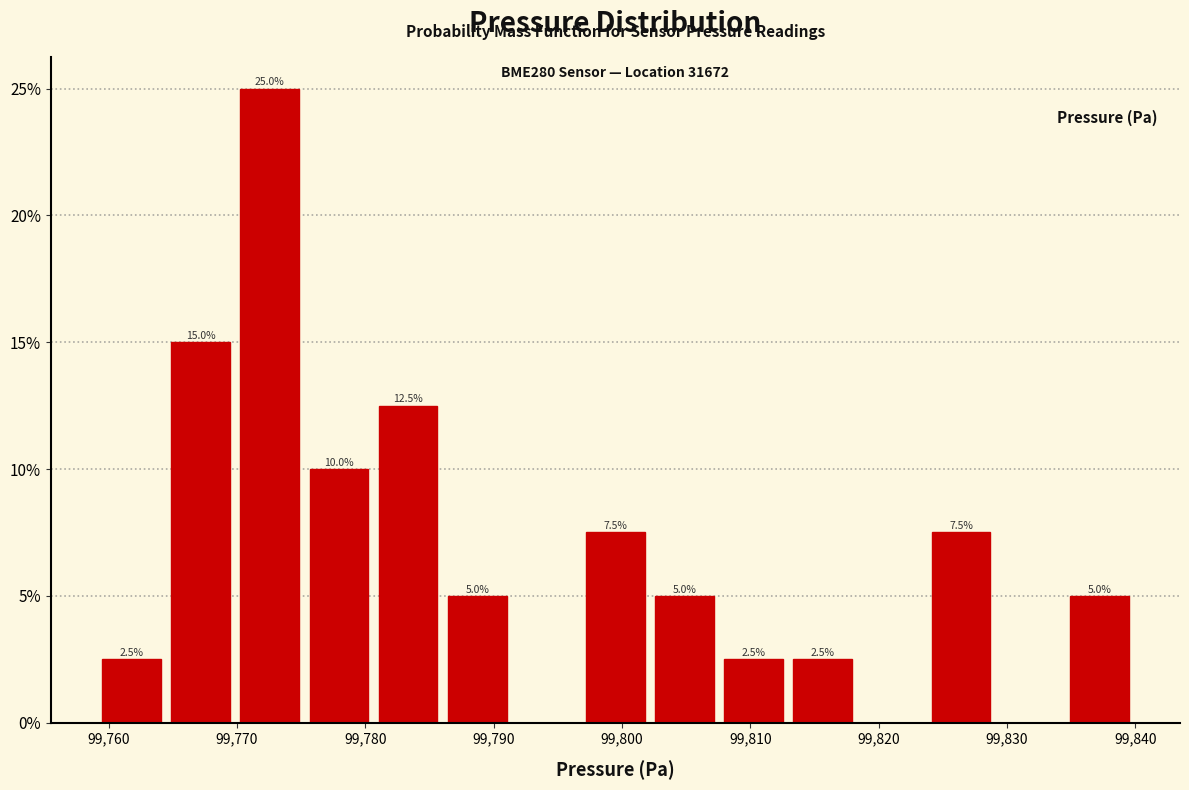

Over which range of the x-axis is the bar tallest?

99770 to 99775